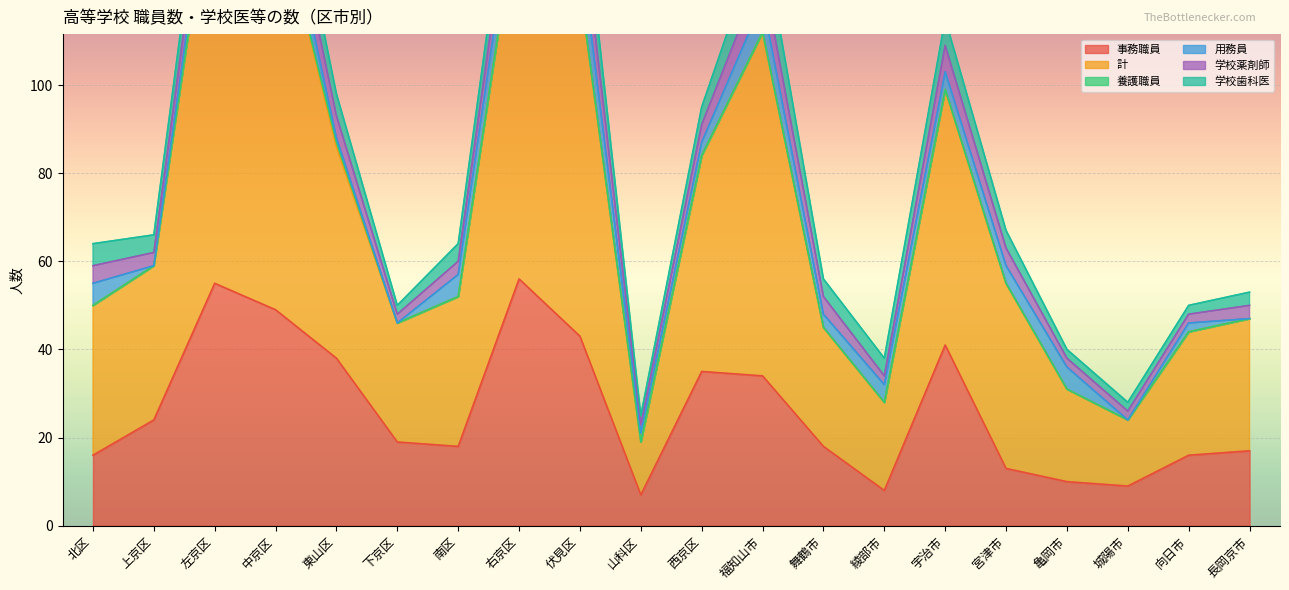

Reading left to right, transcribe all the data shown in this chart.

事務職員: 北区=16	上京区=24	左京区=55	中京区=49	東山区=38	下京区=19	南区=18	右京区=56	伏見区=43	山科区=7	西京区=35	福知山市=34	舞鶴市=18	綾部市=8	宇治市=41	宮津市=13	亀岡市=10	城陽市=9	向日市=16	長岡京市=17
計: 北区=34	上京区=35	左京区=97	中京区=94	東山区=48	下京区=27	南区=34	右京区=87	伏見区=79	山科区=12	西京区=49	福知山市=78	舞鶴市=27	綾部市=20	宇治市=58	宮津市=42	亀岡市=21	城陽市=15	向日市=28	長岡京市=30
養護職員: 北区=0	上京区=0	左京区=0	中京区=0	東山区=1	下京区=0	南区=0	右京区=0	伏見区=0	山科区=0	西京区=0	福知山市=0	舞鶴市=0	綾部市=0	宇治市=0	宮津市=0	亀岡市=0	城陽市=0	向日市=0	長岡京市=0
用務員: 北区=5	上京区=0	左京区=5	中京区=9	東山区=1	下京区=0	南区=5	右京区=8	伏見区=10	山科区=2	西京区=3	福知山市=7	舞鶴市=3	綾部市=4	宇治市=4	宮津市=4	亀岡市=5	城陽市=0	向日市=2	長岡京市=0
学校薬剤師: 北区=4	上京区=3	左京区=7	中京区=7	東山区=5	下京区=2	南区=3	右京区=7	伏見区=9	山科区=2	西京区=4	福知山市=7	舞鶴市=4	綾部市=2	宇治市=6	宮津市=4	亀岡市=2	城陽市=2	向日市=2	長岡京市=3
学校歯科医: 北区=5	上京区=4	左京区=7	中京区=7	東山区=5	下京区=2	南区=4	右京区=7	伏見区=9	山科区=2	西京区=4	福知山市=9	舞鶴市=4	綾部市=4	宇治市=6	宮津市=4	亀岡市=2	城陽市=2	向日市=2	長岡京市=3